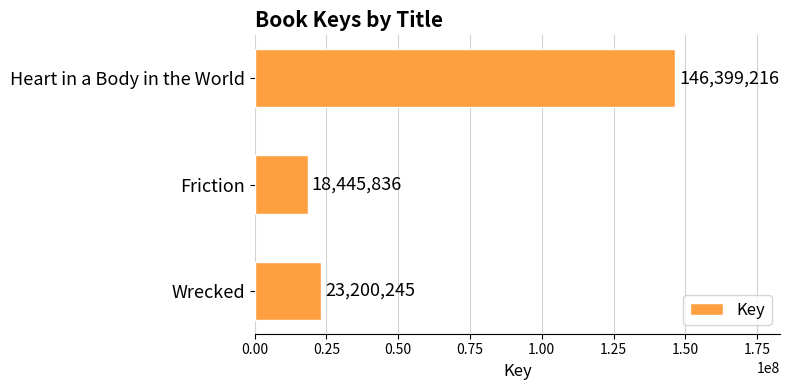

What is the difference between the values at Friction and Wrecked?

4754409